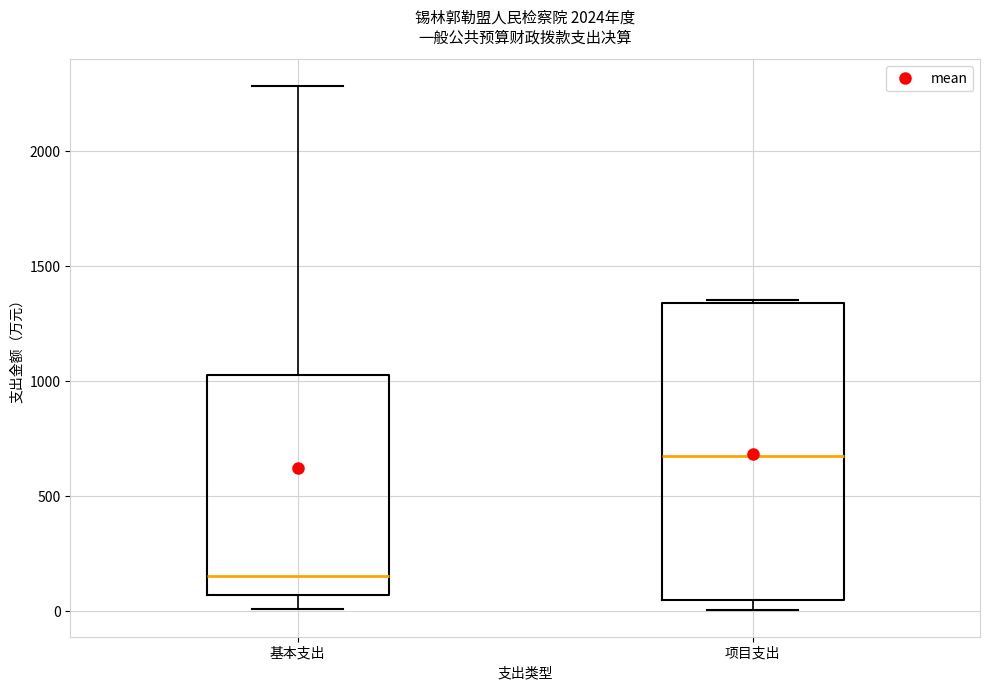

Which box's median line is the highest?

项目支出